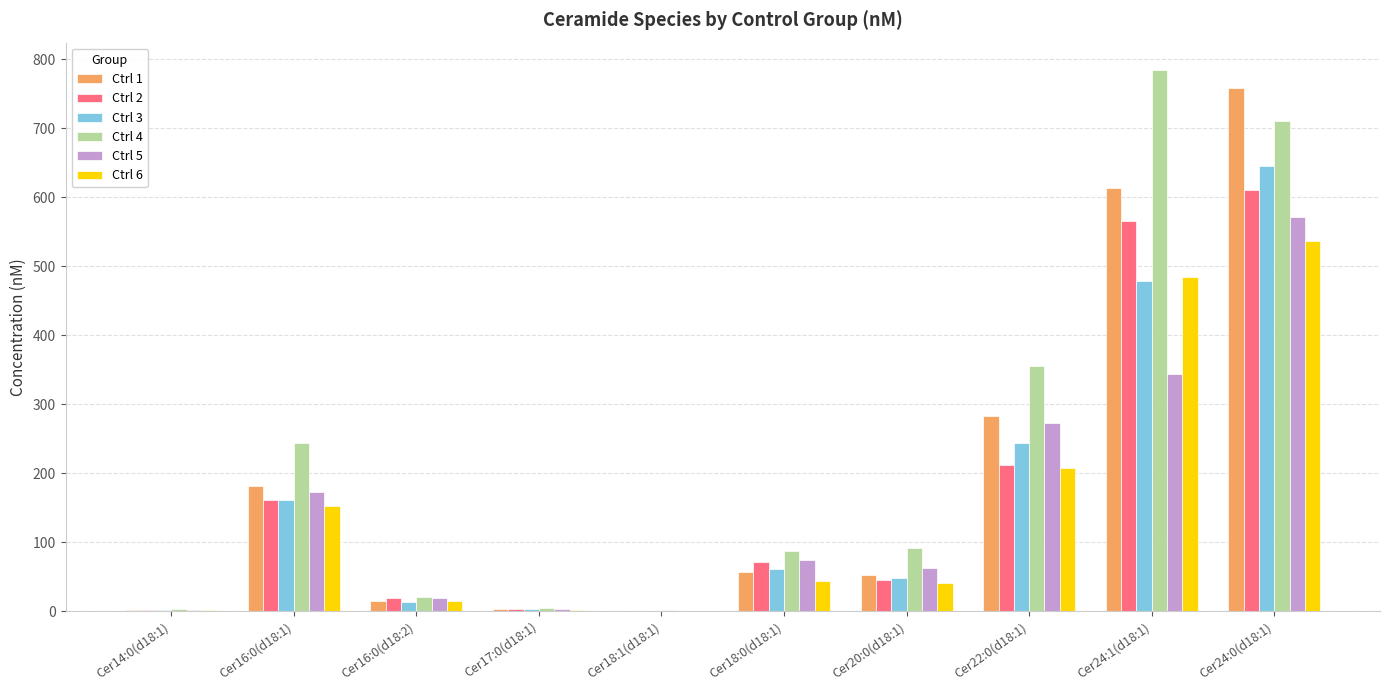

Which series has the largest total across all categories?

Ctrl 4